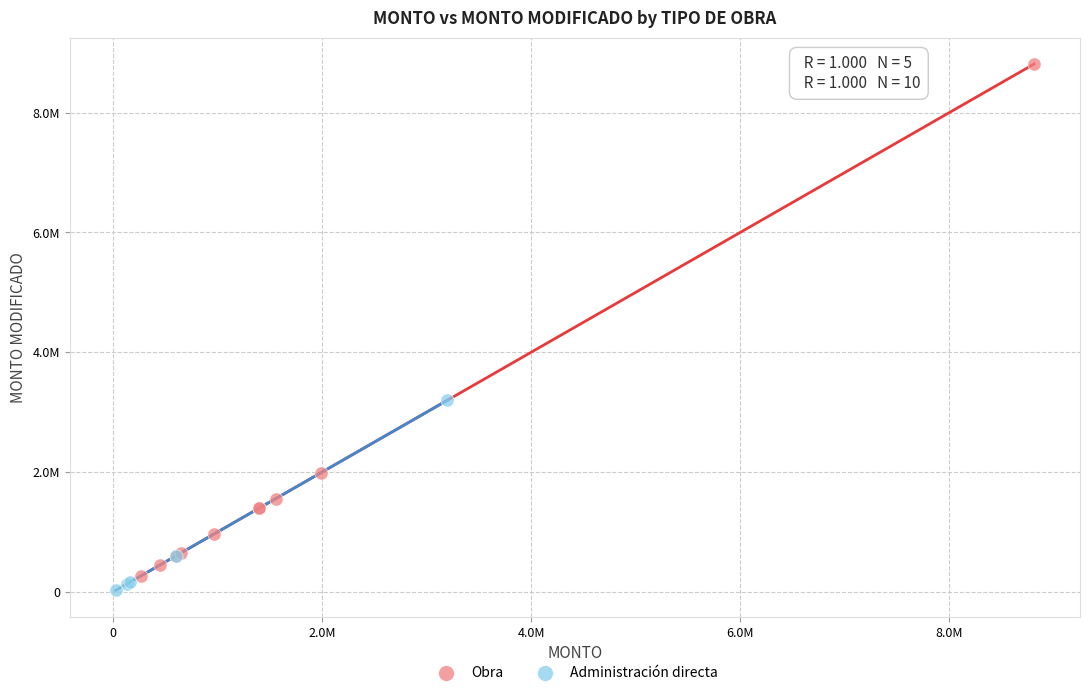

Which series reaches the minimum Y coordinate?

Administración directa